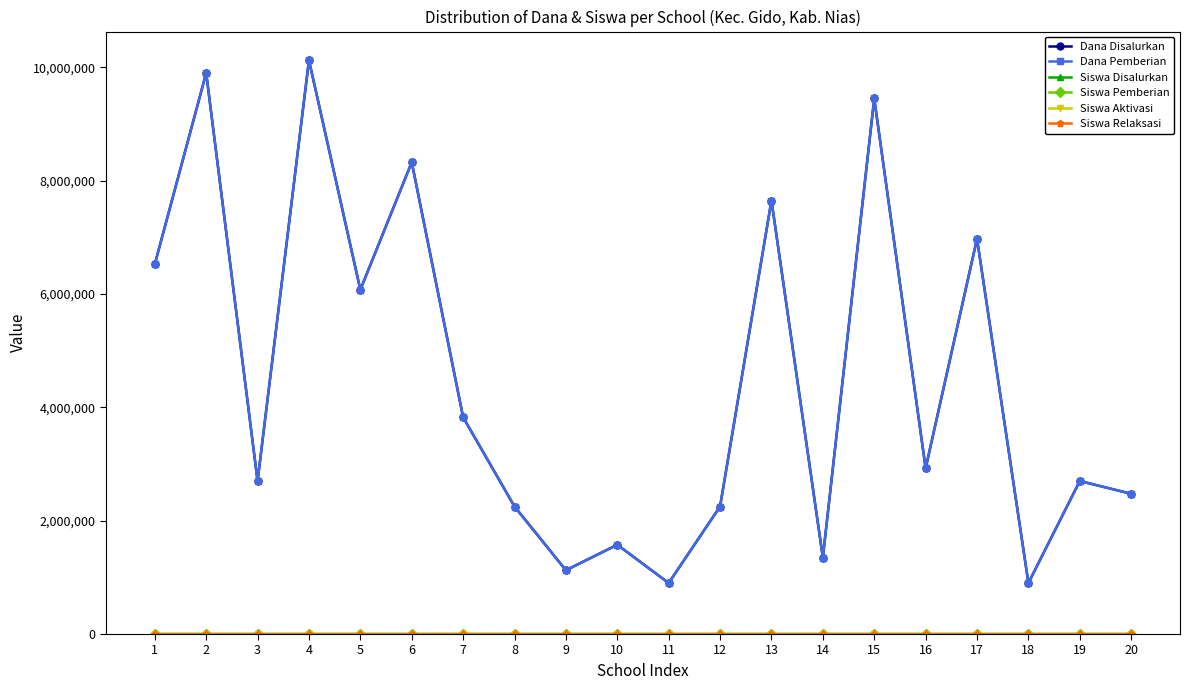

Does the chart have visible grid lines?

No